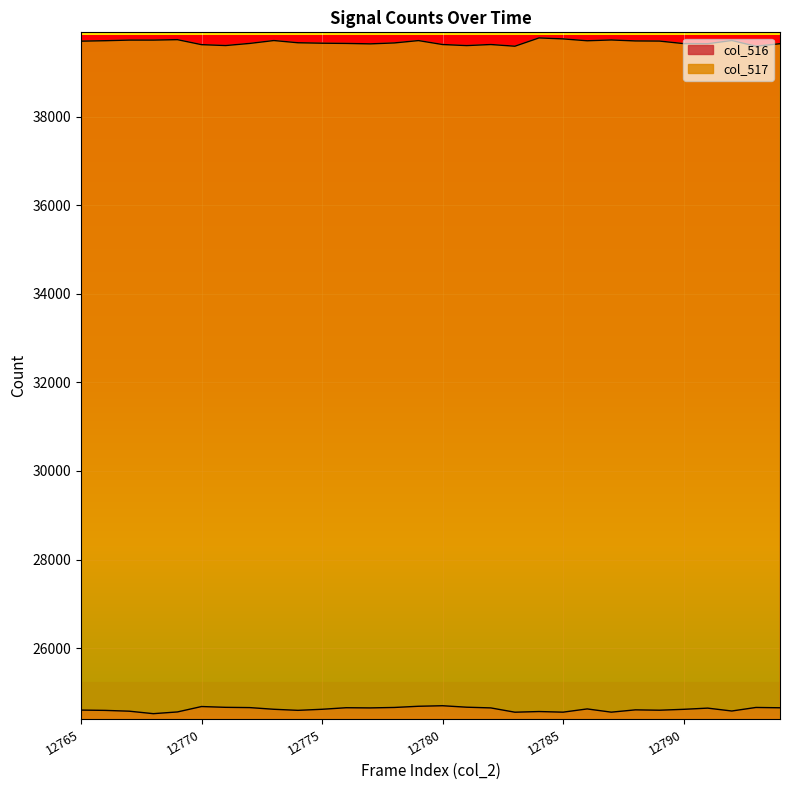

Reading right to left, extract all data points from this chart.

col_516: 24654	24661	24581	24646	24619	24599	24607	24555	24628	24555	24569	24554	24651	24667	24700	24688	24661	24651	24655	24620	24596	24620	24658	24664	24682	24560	24521	24577	24595	24602
col_517: 39643	39587	39716	39643	39646	39703	39706	39728	39710	39752	39774	39587	39625	39601	39625	39714	39661	39640	39650	39655	39665	39715	39650	39602	39622	39735	39725	39725	39711	39701